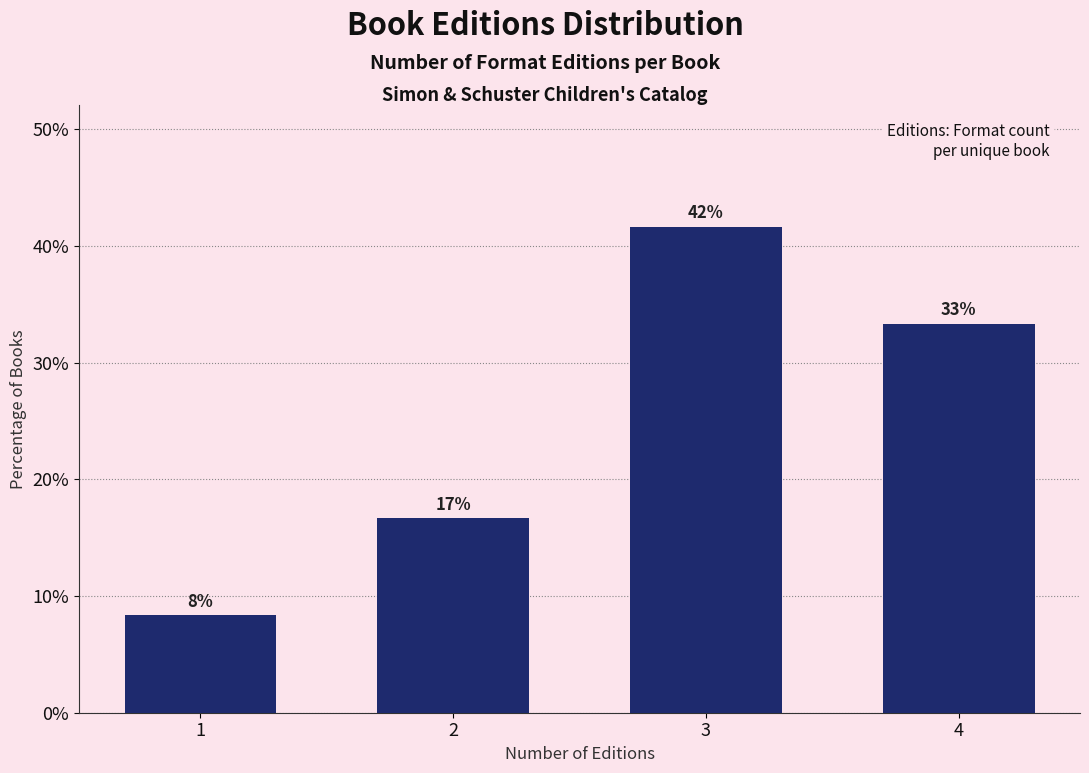

How many bars are there in total?

4